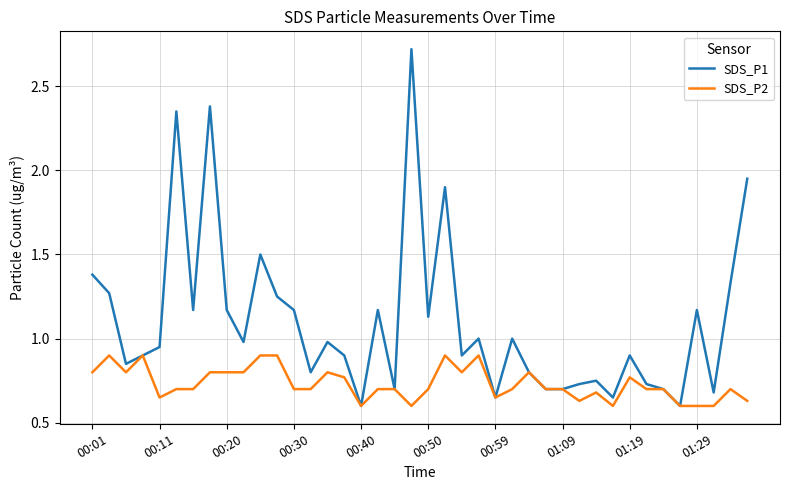

Which series has the largest total across all categories?

SDS_P1